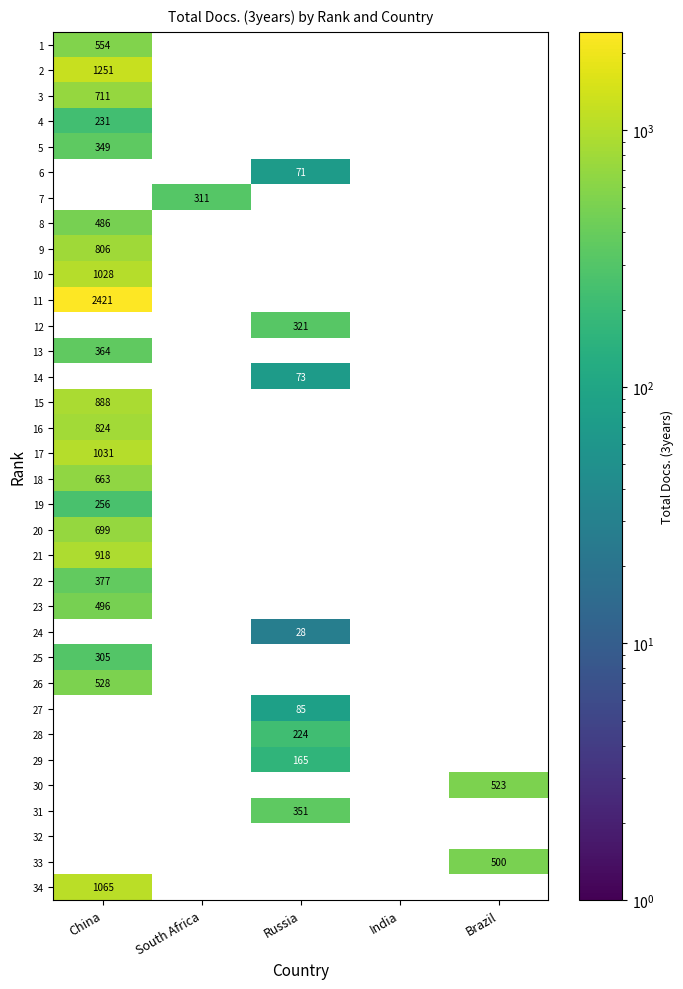

Which label corresponds to the largest value in the chart?

China